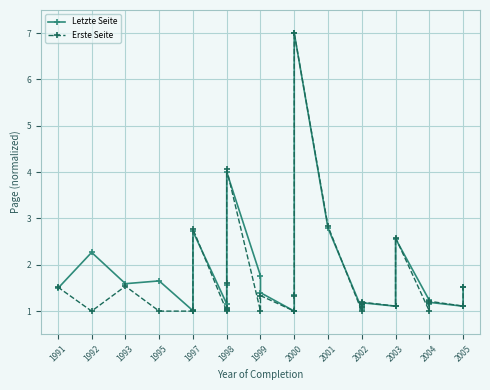

What is the label of the 28th point from the right?

1997